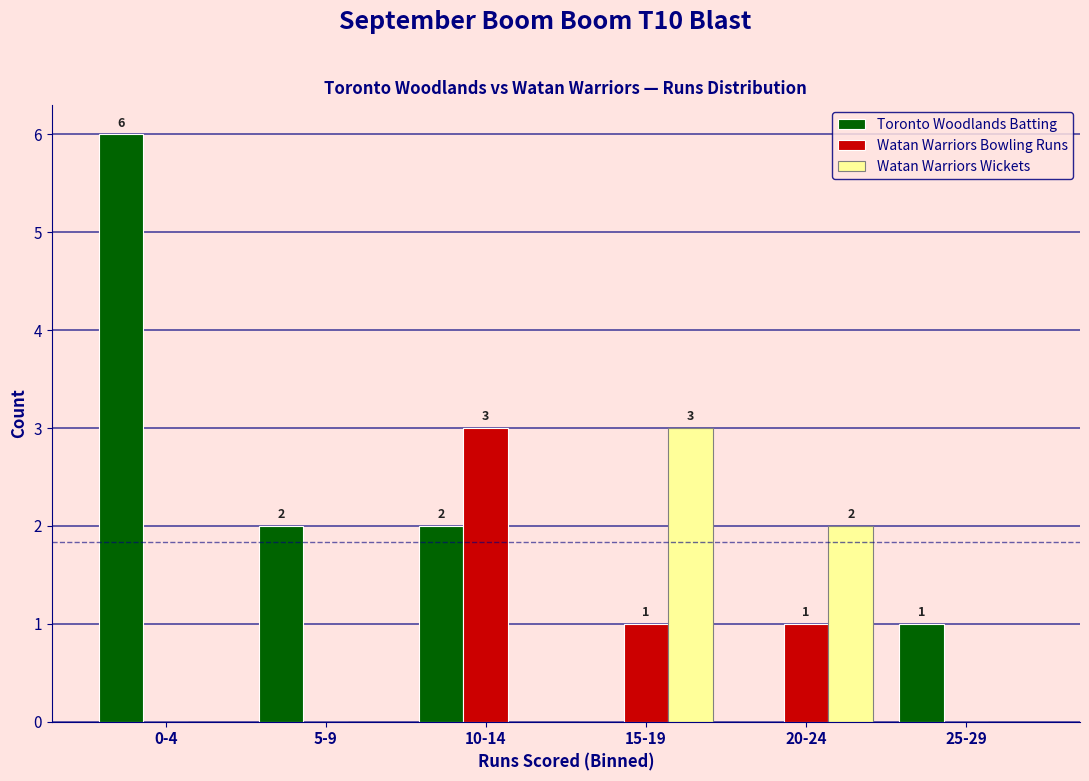

Reading left to right, extract all data points from this chart.

Toronto Woodlands Batting: 0-4=6	5-9=2	10-14=2	15-19=0	20-24=0	25-29=1
Watan Warriors Bowling Runs: 0-4=0	5-9=0	10-14=3	15-19=1	20-24=1	25-29=0
Watan Warriors Wickets: 0-4=0	5-9=0	10-14=0	15-19=3	20-24=2	25-29=0